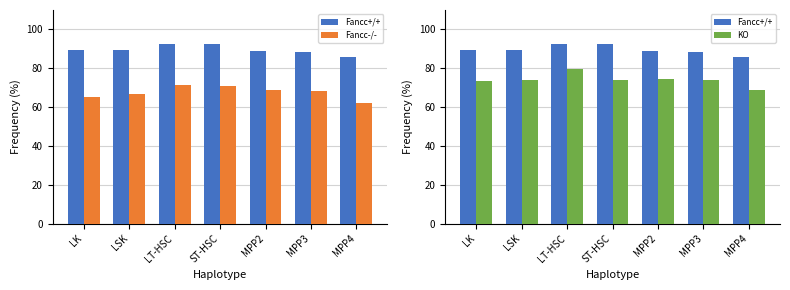

Are the bars horizontal?

No